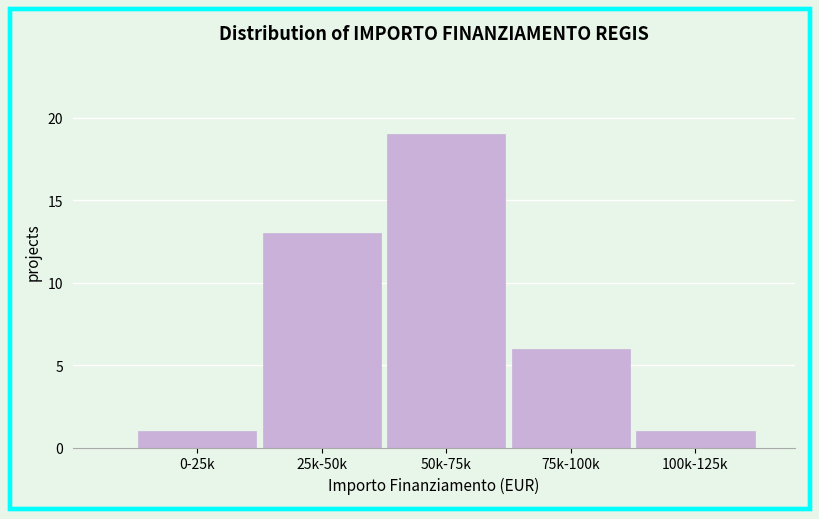

Reading left to right, what are all the values shown in this chart?

0-25k=1	25k-50k=13	50k-75k=19	75k-100k=6	100k-125k=1